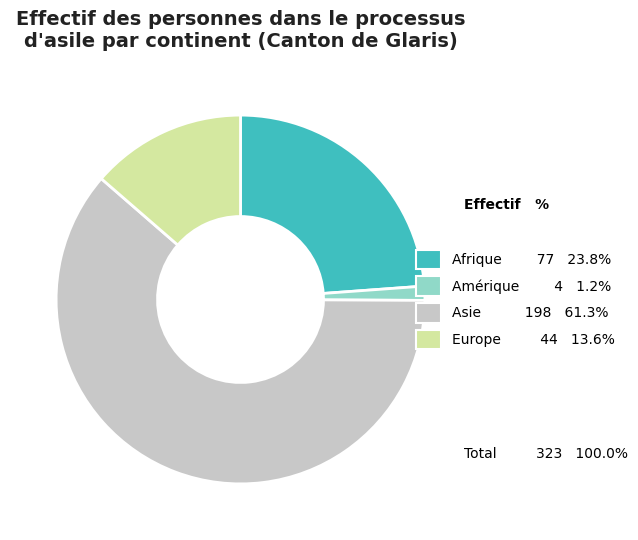

Count the number of slices in the pie.

4